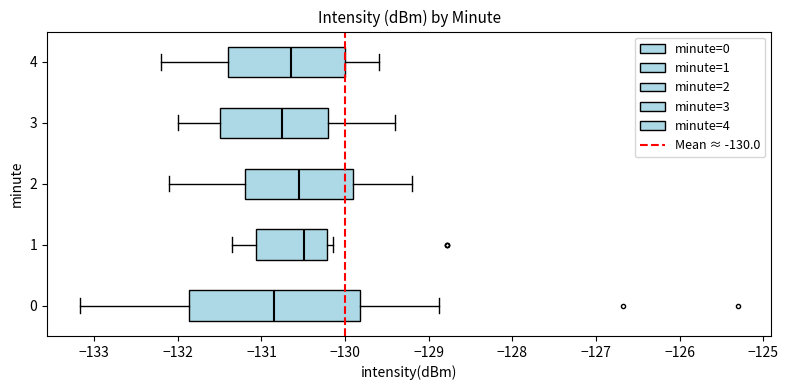

Which box has the furthest to the left median line?

0